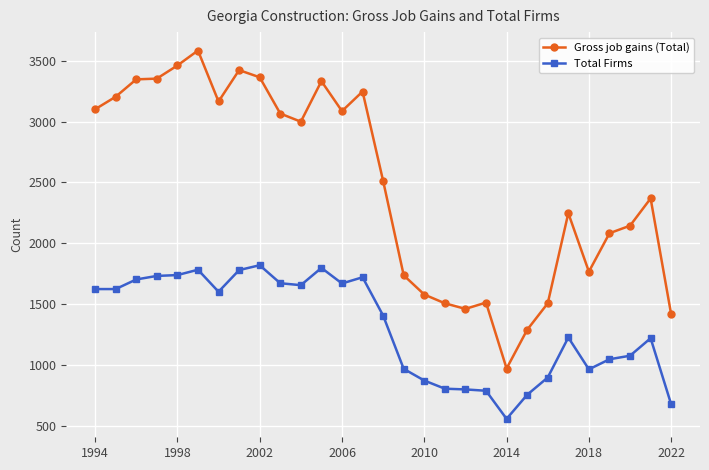

True or false: Gross job gains (Total) has more than 1 interior local peaks.

True